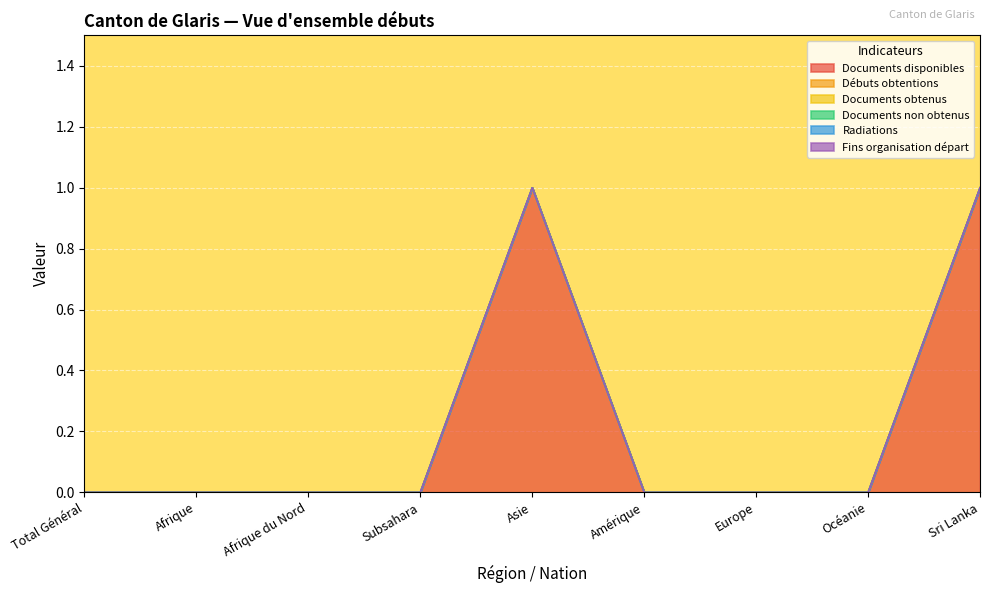

Reading left to right, what are all the values shown in this chart?

Documents disponibles: 0	0	0	0	1	0	0	0	1
Débuts obtentions: 0	0	0	0	0	0	0	0	0
Documents obtenus: 0	0	0	0	0	0	0	0	0
Documents non obtenus: 0	0	0	0	0	0	0	0	0
Radiations: 0	0	0	0	0	0	0	0	0
Fins organisation départ: 0	0	0	0	0	0	0	0	0